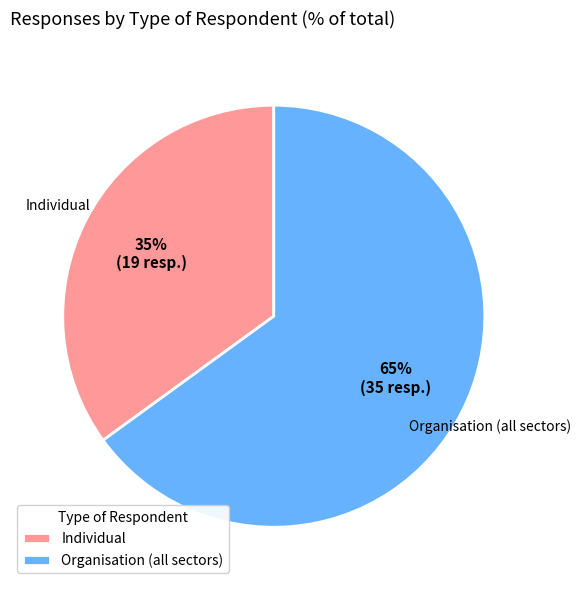

To the nearest percent, what portion does Organisation (all sectors) represent?

65%